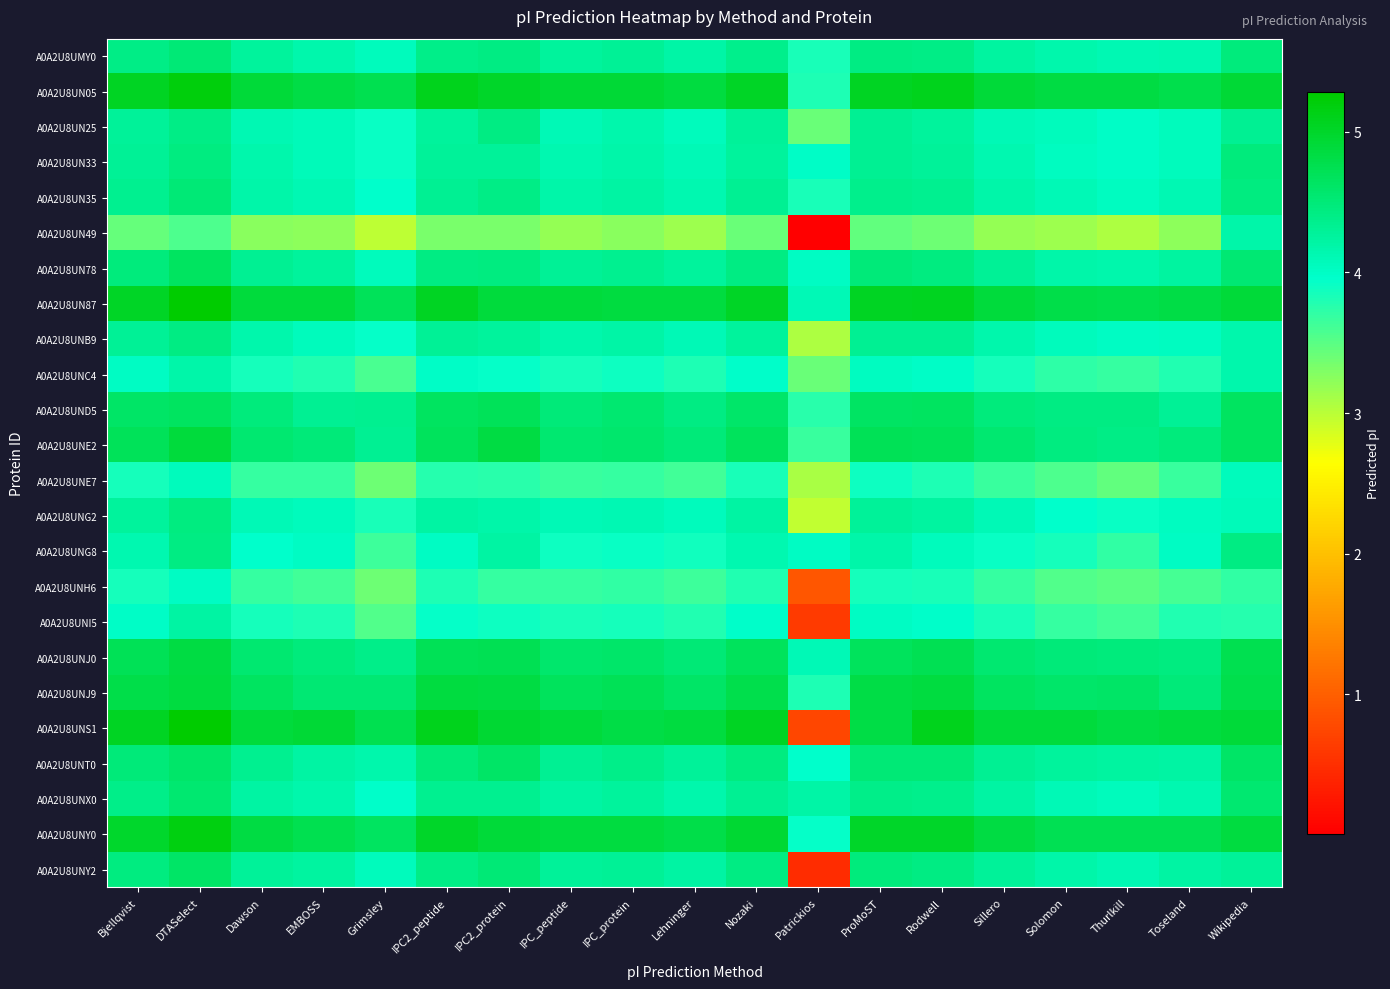

How many series are shown in this chart?

24